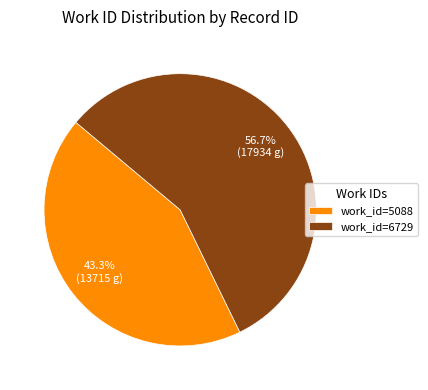

How many segments does this pie chart have?

2